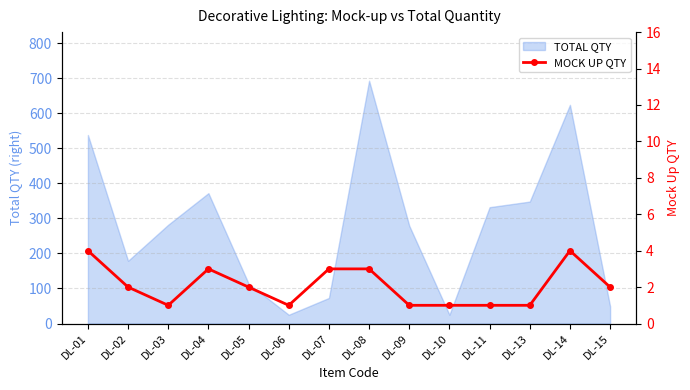

Where is the first local maximum?

DL-04